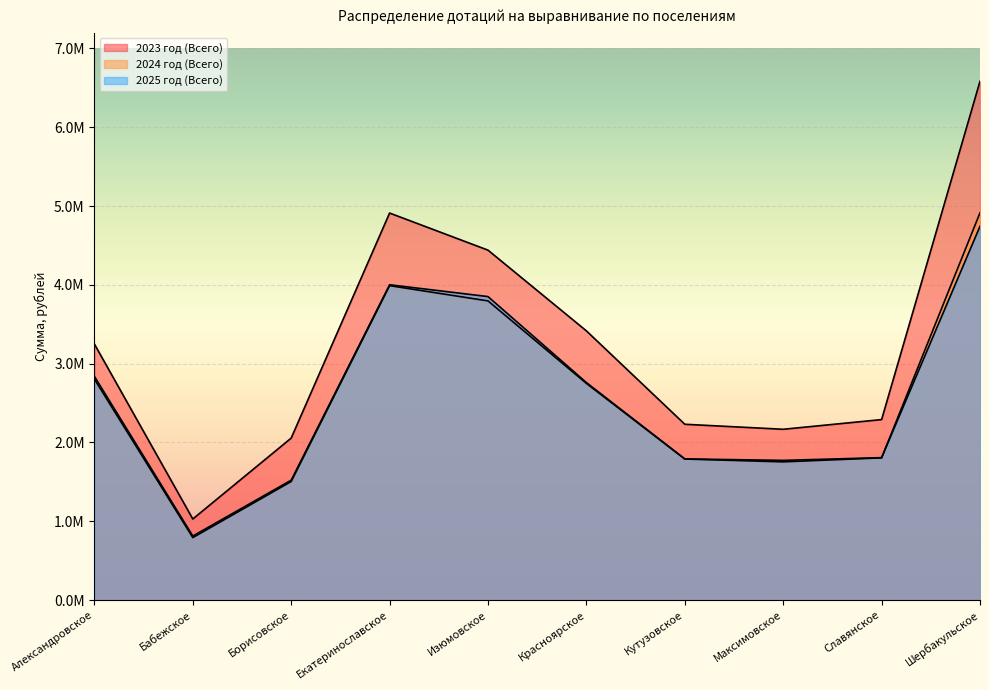

How many series are shown in this chart?

3